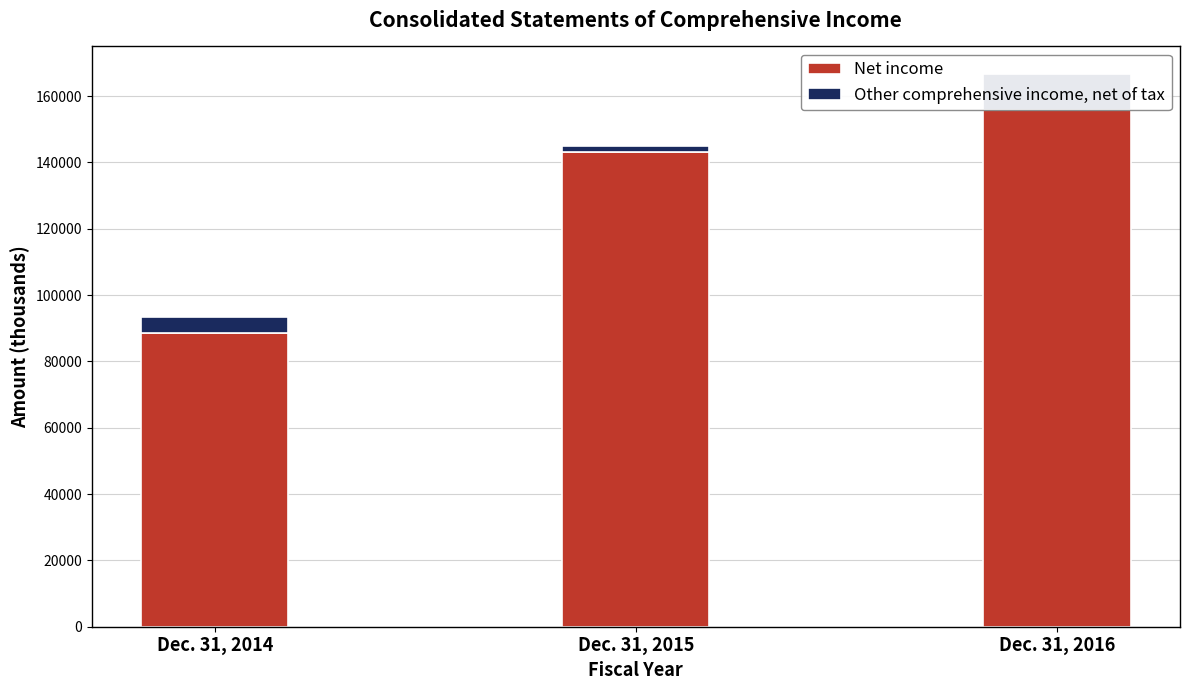

Is the value of Net income at Dec. 31, 2014 greater than the value of Other comprehensive income, net of tax at Dec. 31, 2014?

Yes